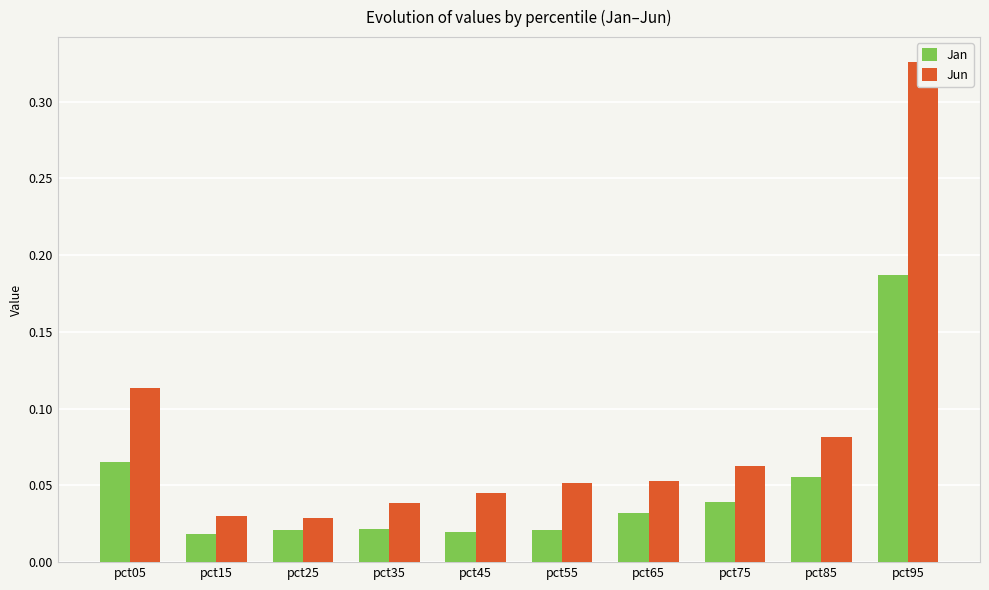

At which category does the chart reach its peak across all series?

pct95